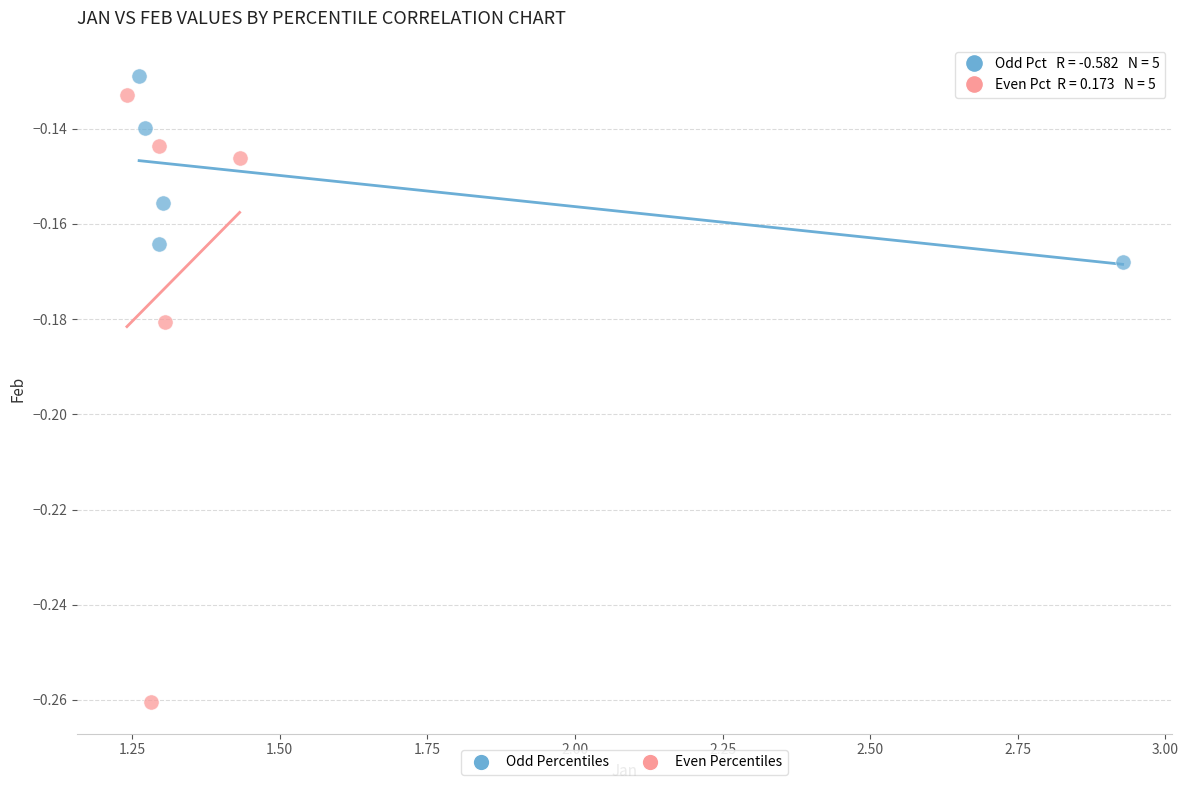

Which series reaches the minimum Y coordinate?

Even Percentiles